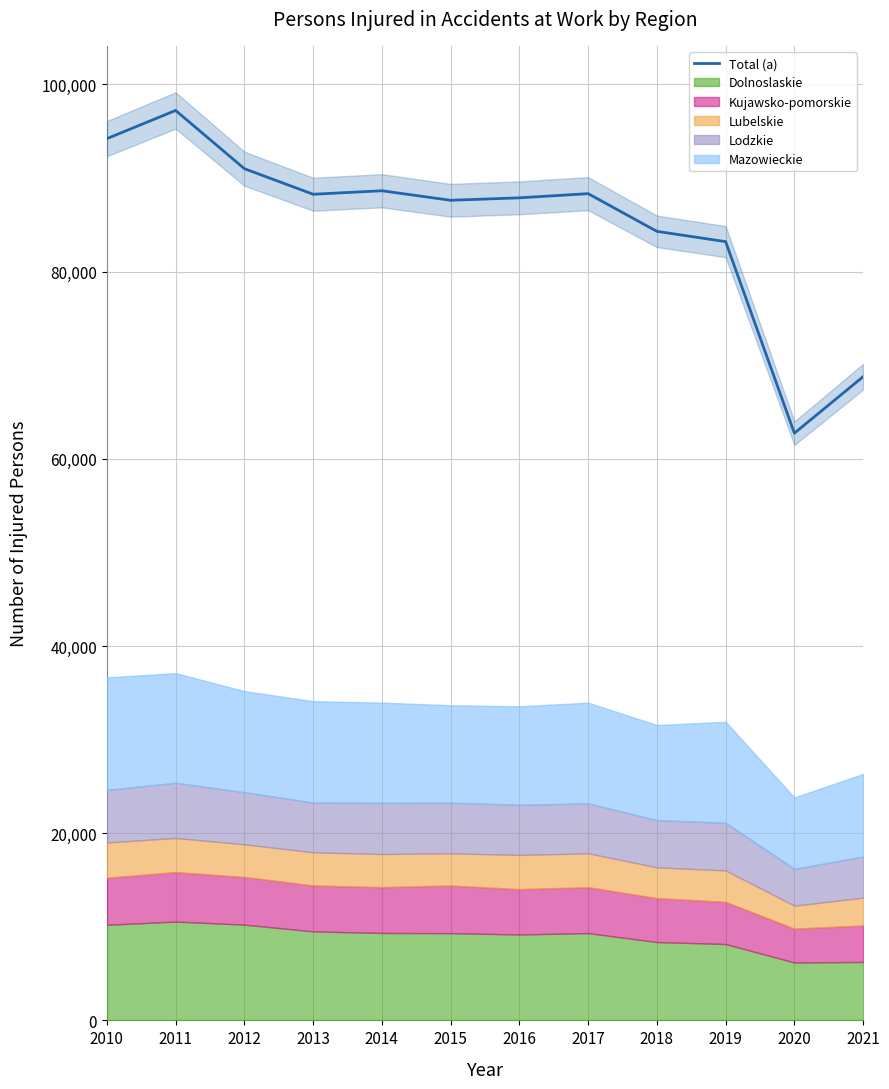

What is the minimum value shown in the chart?

62740